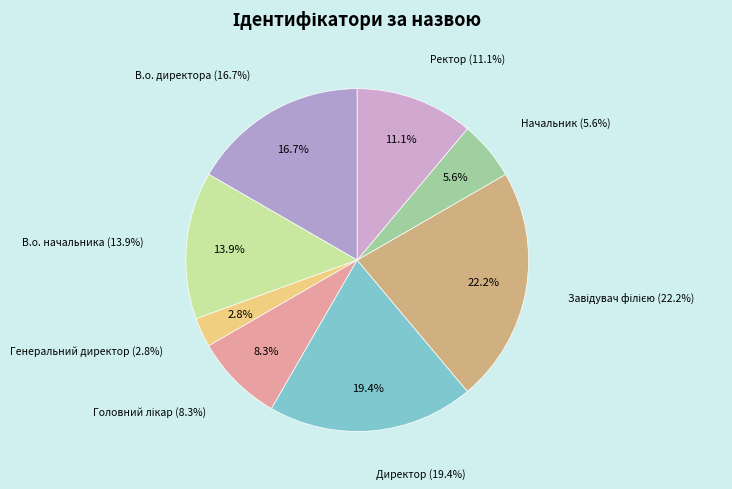

Rank the categories by value from highest to lowest.

Завідувач філією, Директор, В.о. директора, В.о. начальника, Ректор, Головний лікар, Начальник, Генеральний директор